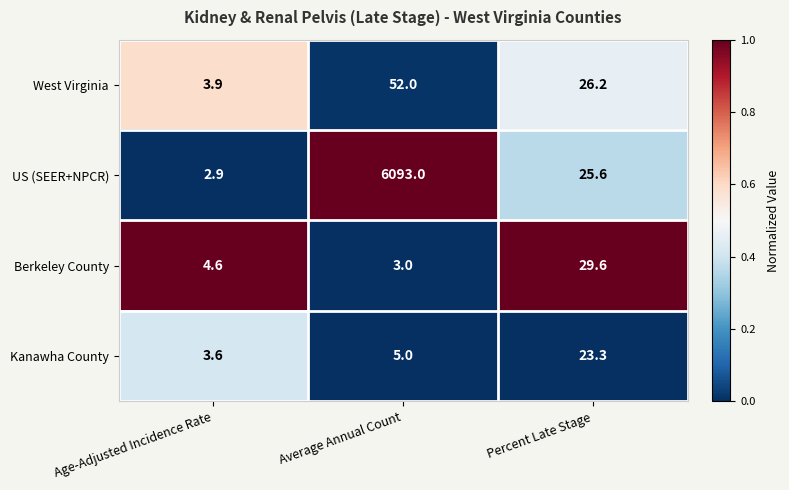

Is it true that Kanawha County equals 6.1 at Age-Adjusted Incidence Rate?

False